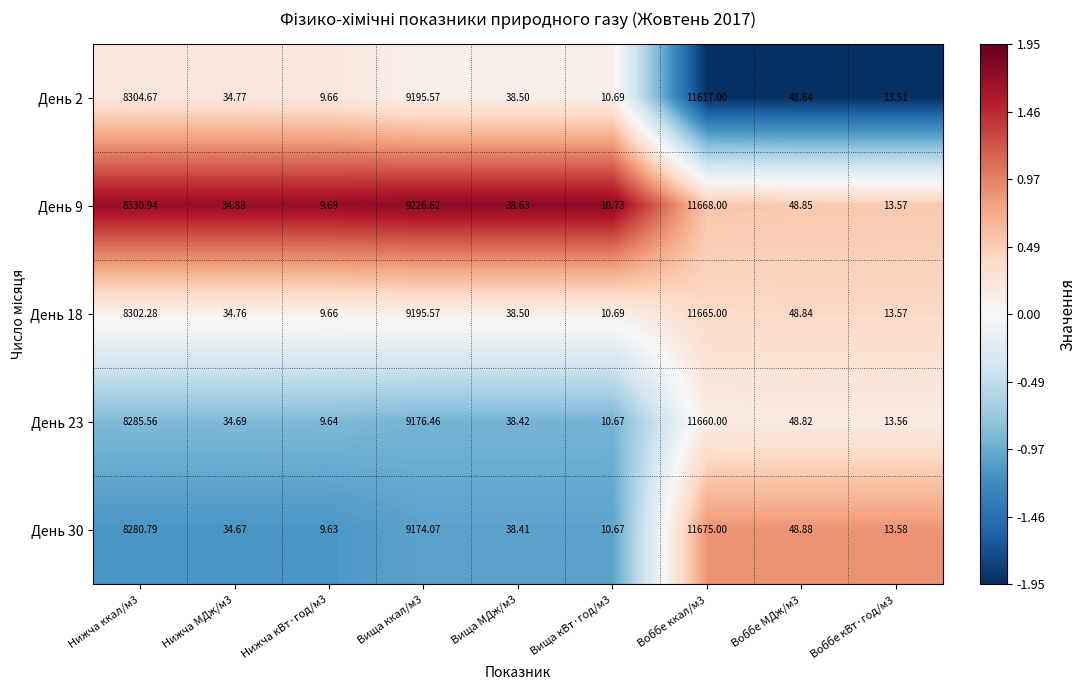

Is the value of День 30 at Нижча кВт·год/м3 greater than the value of День 2 at Вища ккал/м3?

No